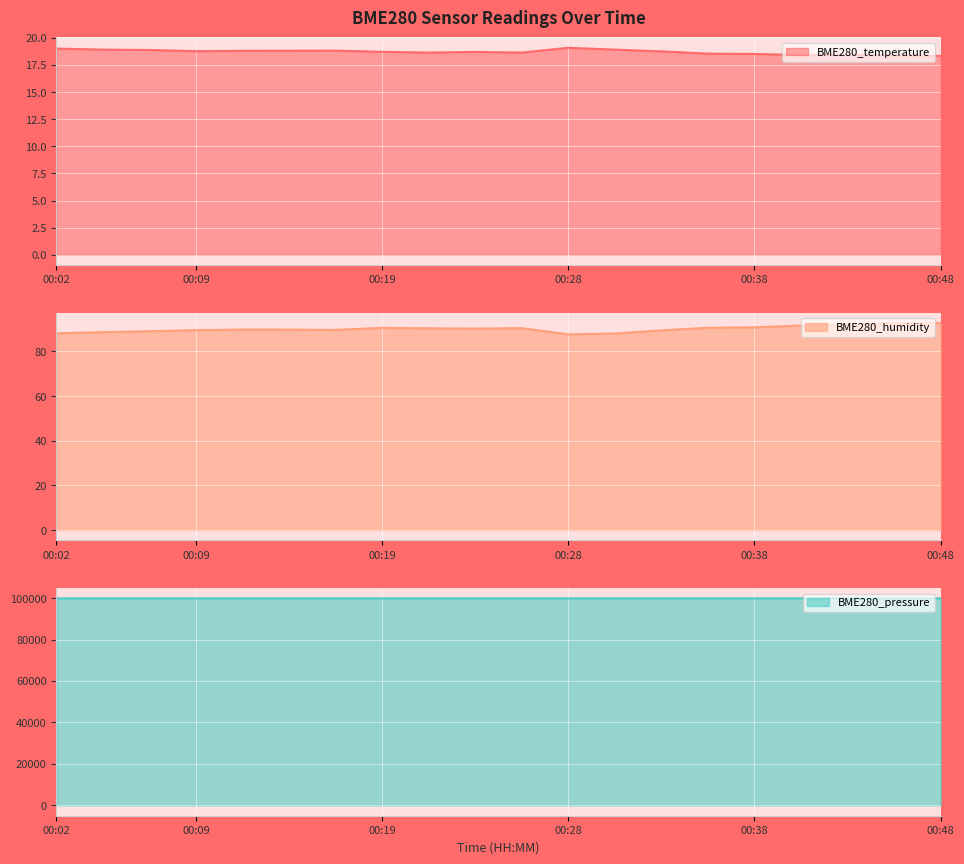

The value of BME280_temperature at 00:43 is 18.4. True or false?

True